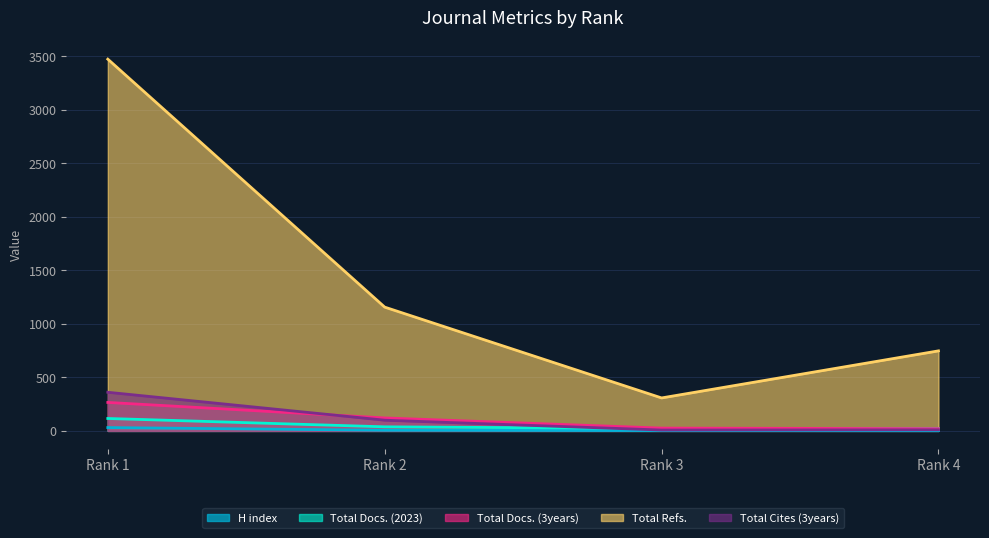

What is the total value across all series at Rank 4?

804